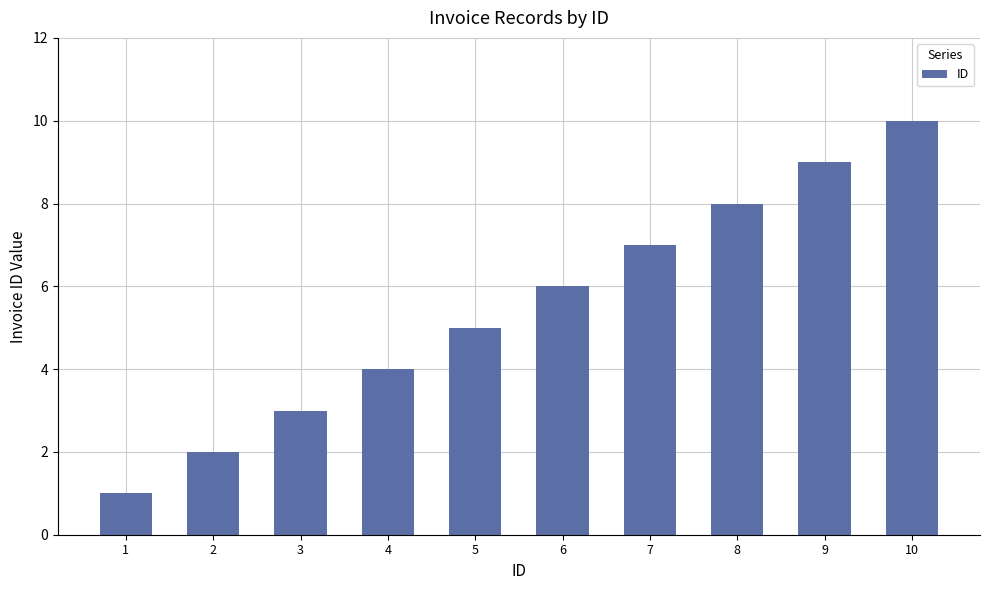

Reading right to left, extract all data points from this chart.

10	9	8	7	6	5	4	3	2	1